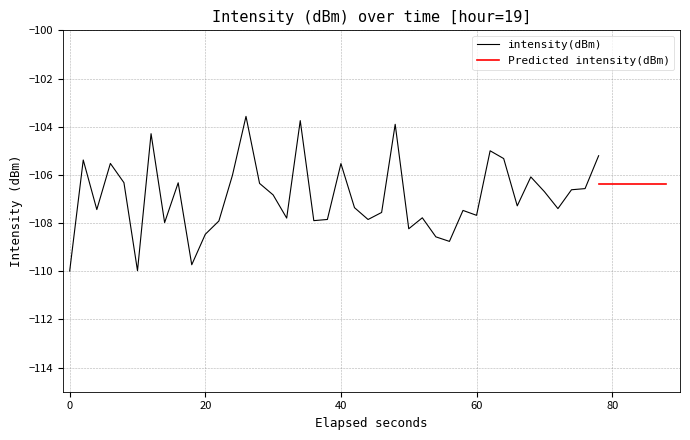

What is the highest value of the intensity(dBm) series?

-103.6